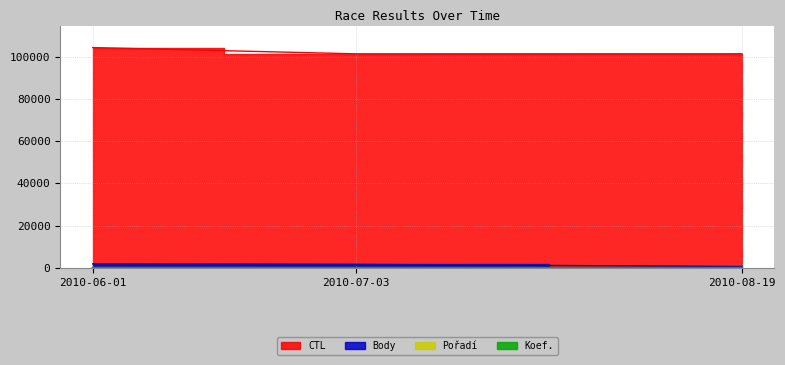

At which label does Body reach its minimum?

2010-08-19